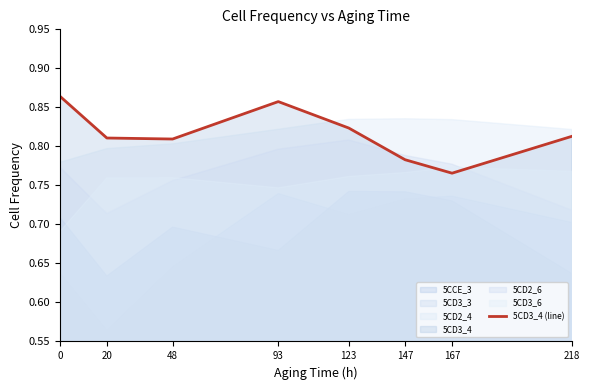

True or false: there are more than 0 points higher than both neighbors.

True